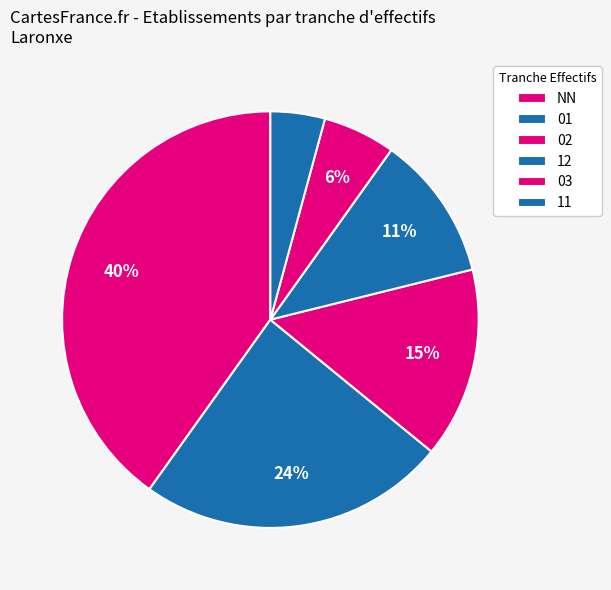

To the nearest percent, what portion does 02 represent?

15%